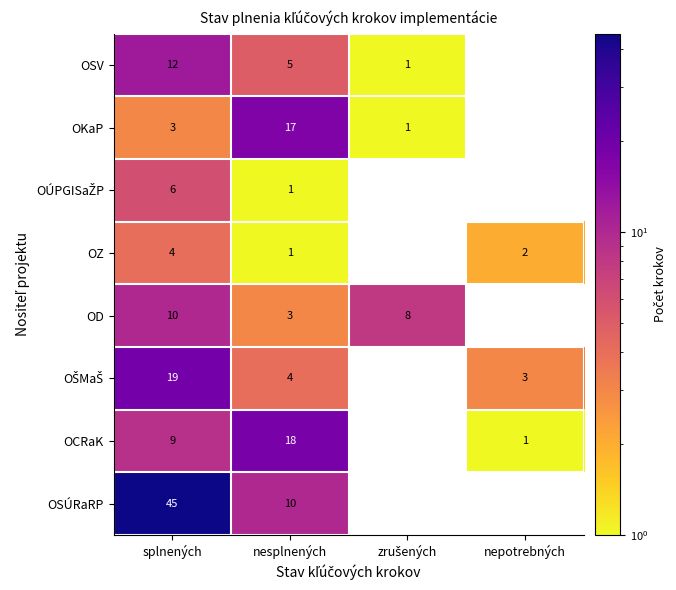

The value of OCRaK at splnených is 9.0. True or false?

True